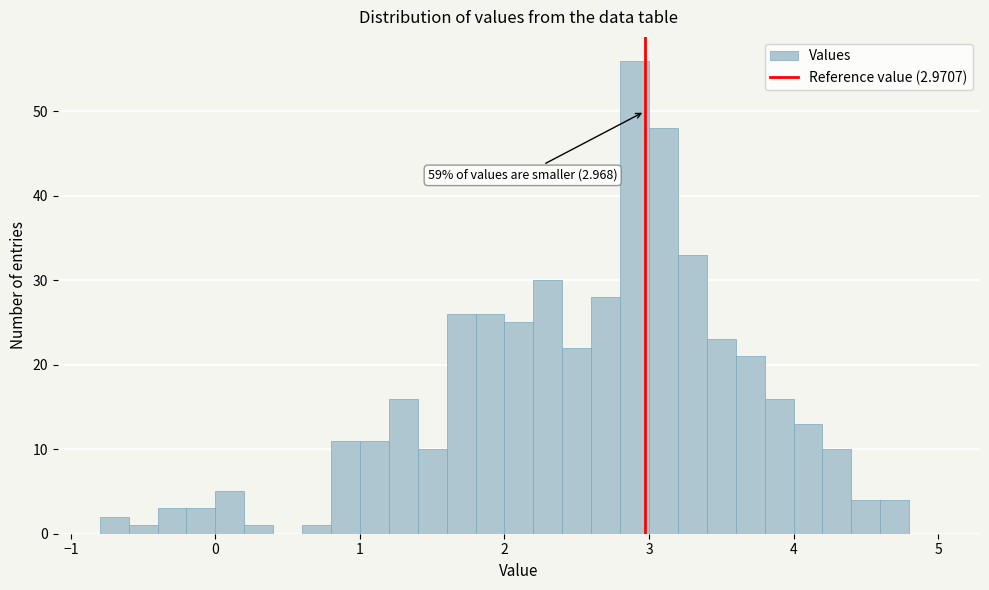

Read against the x-axis, roughly where is the centre of the tallest bar?

2.9